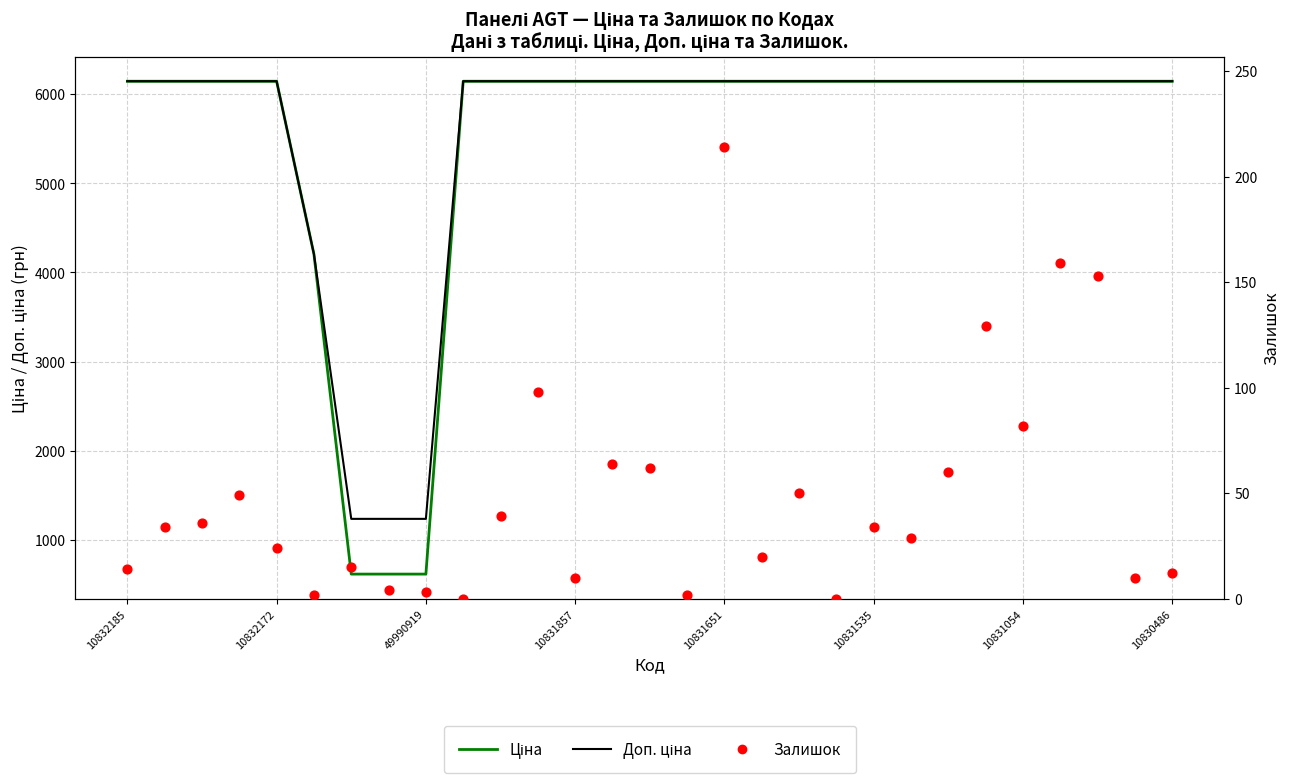

Which series has the largest Y range (max minus min)?

Ціна